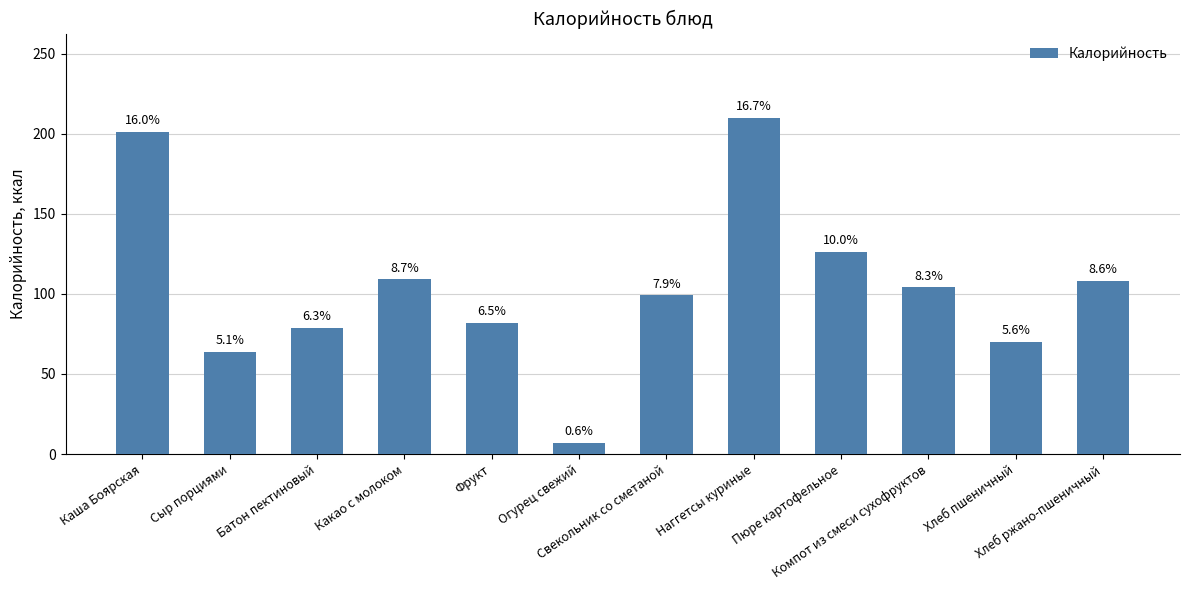

Does the chart contain any negative values?

No